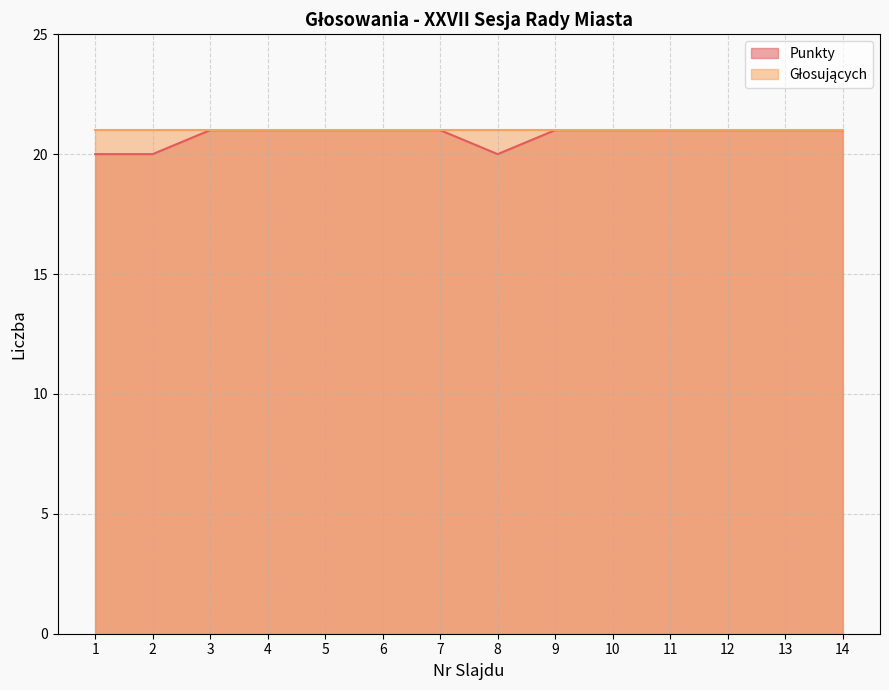

Which has a higher value, 2 or 9?

9